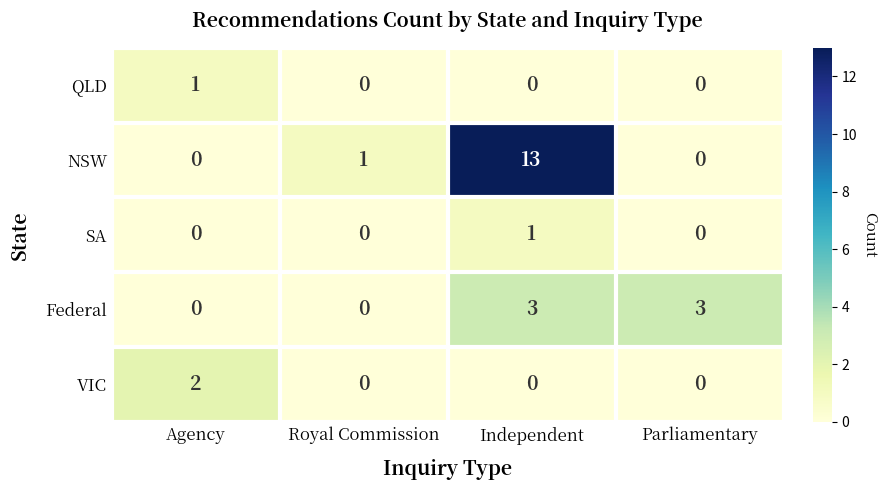

Reading right to left, list all the values displayed in this chart.

QLD: 0	0	0	1
NSW: 0	13	1	0
SA: 0	1	0	0
Federal: 3	3	0	0
VIC: 0	0	0	2